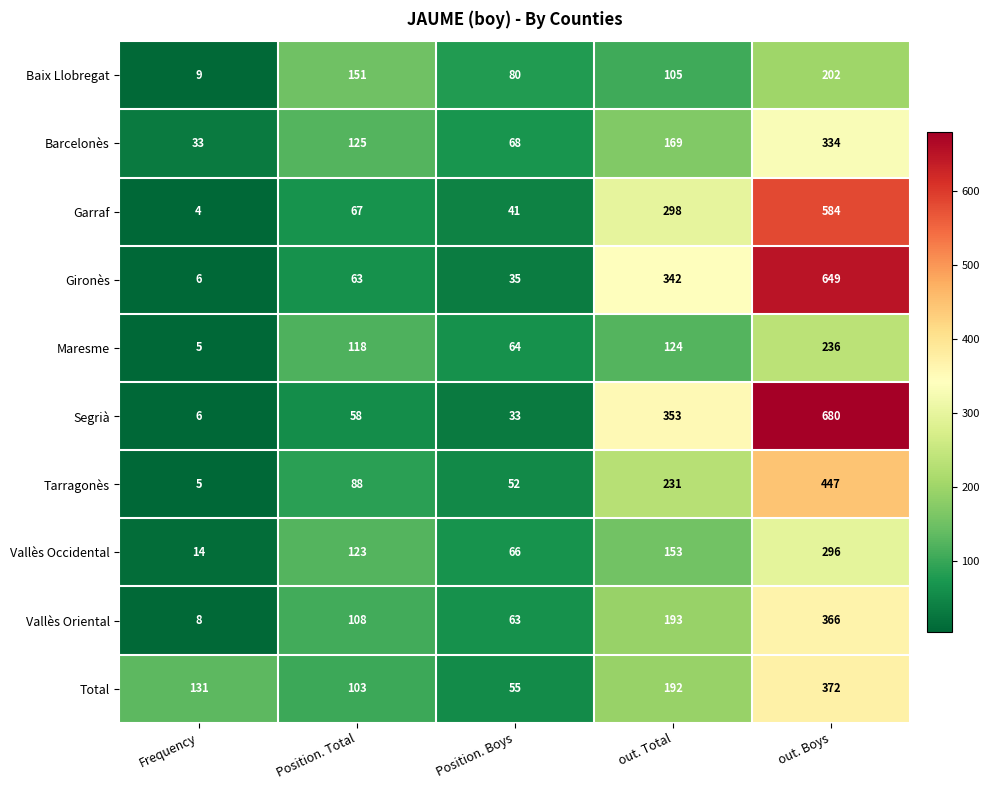

At how many categories does at least one series exceed 555?

1